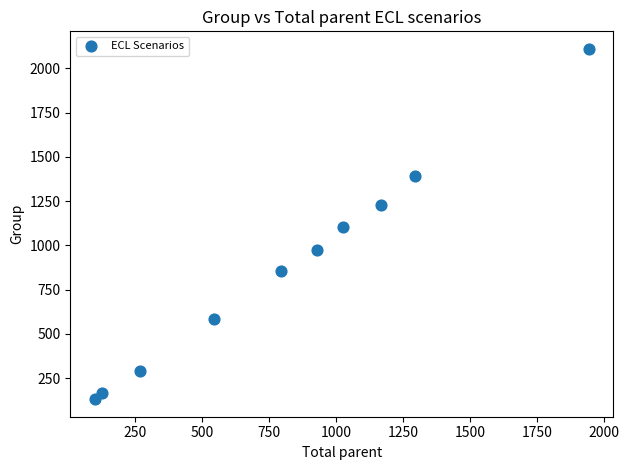

What is the range of Y values (max minus min)?

1979